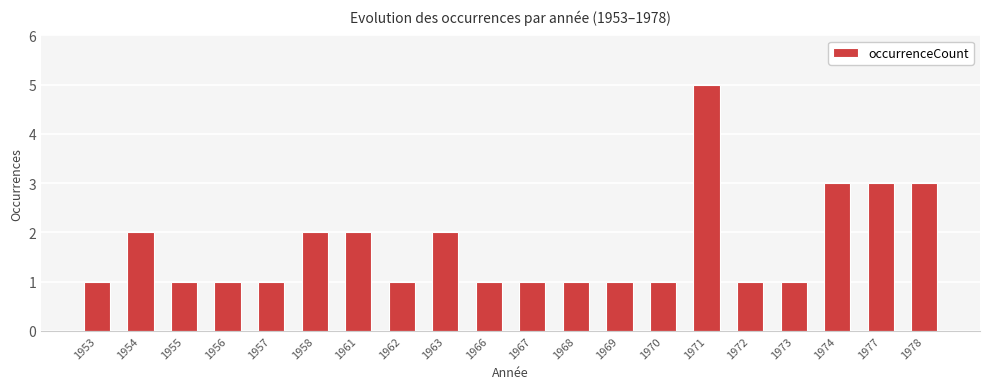

What is the maximum value shown in the chart?

5